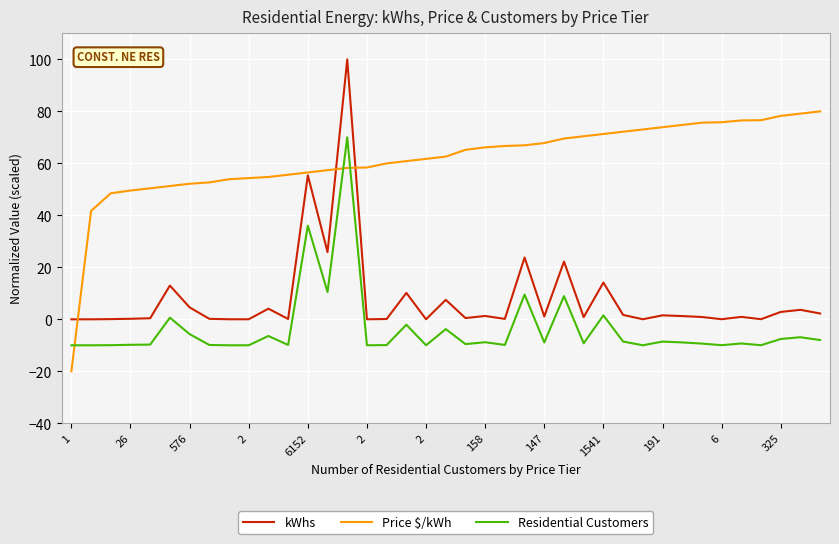

How many intersections are there between Residential Customers and Price $/kWh?

3